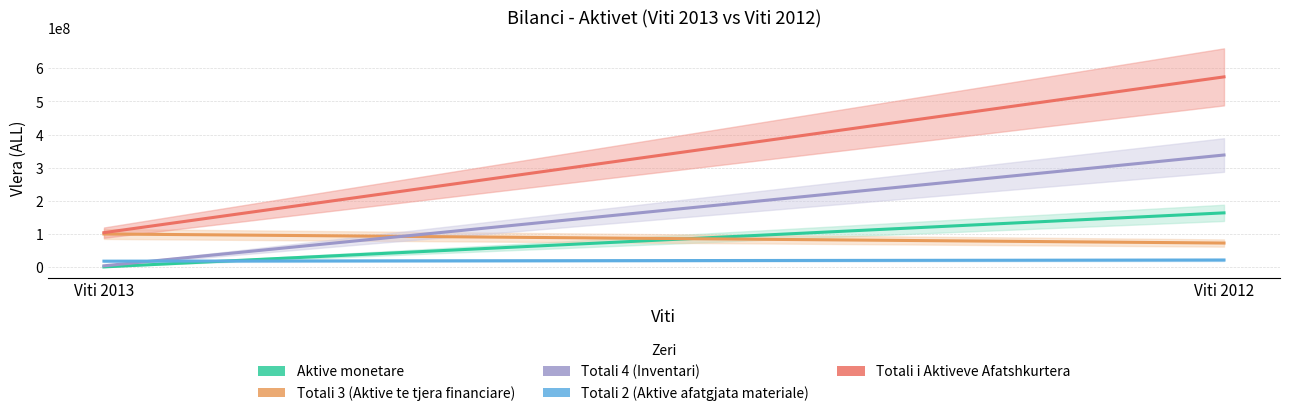

Is the value of Aktive monetare at Viti 2013 greater than the value of Totali 2 (Aktive afatgjata materiale) at Viti 2012?

No